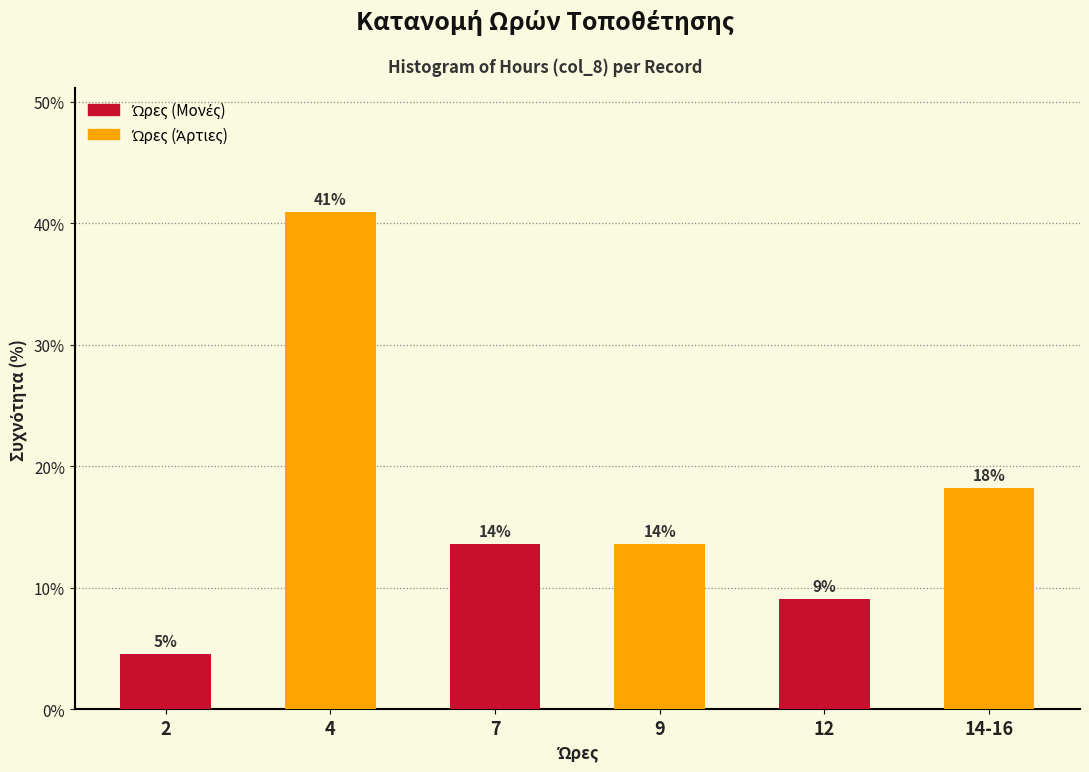

Are the bars horizontal?

No